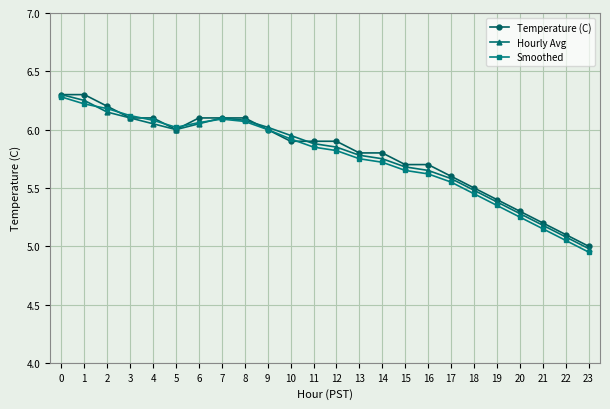

At which label is Hourly Avg closest to 5?

23